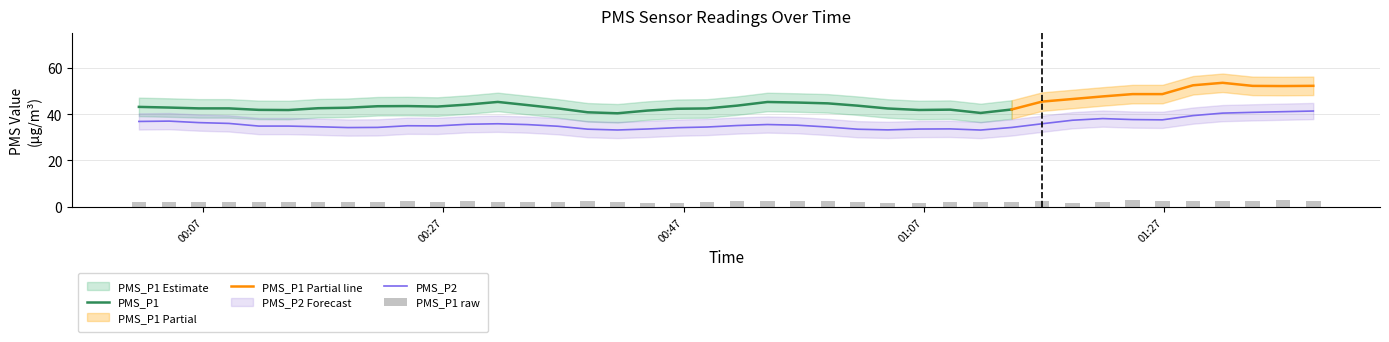

What is the maximum value for PMS_P1?

45.3